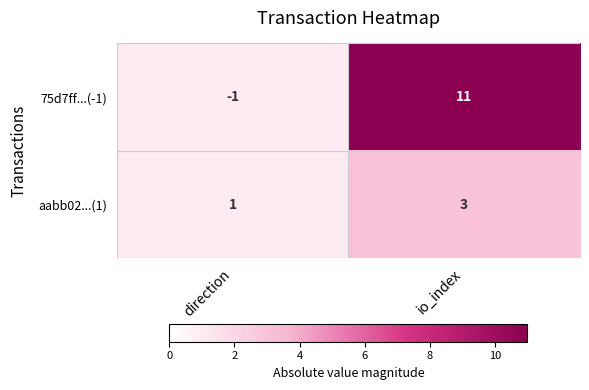

Is it true that 75d7ff...(-1) equals 11 at io_index?

True